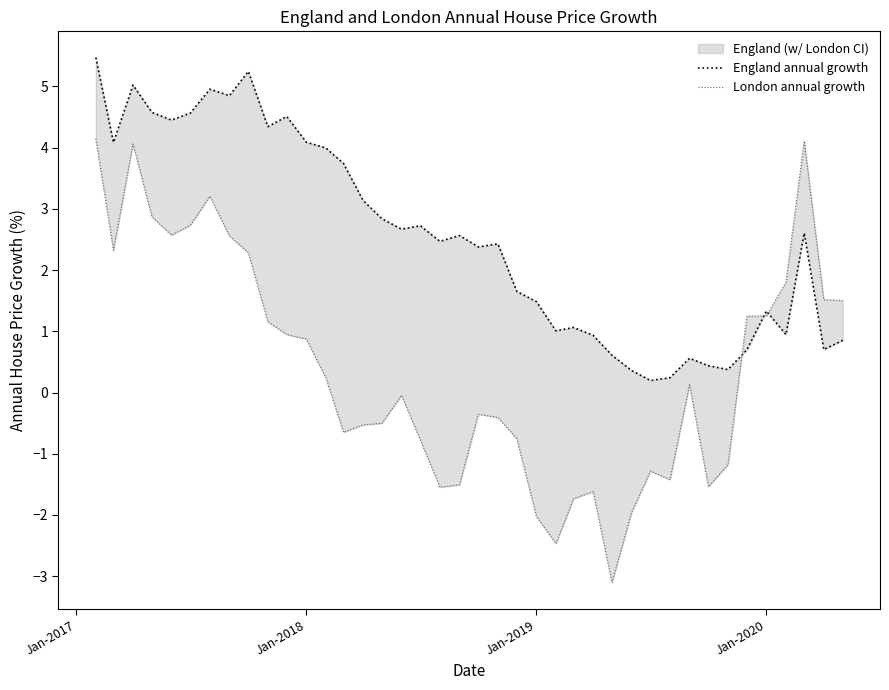

What is the greatest value displayed?

5.5